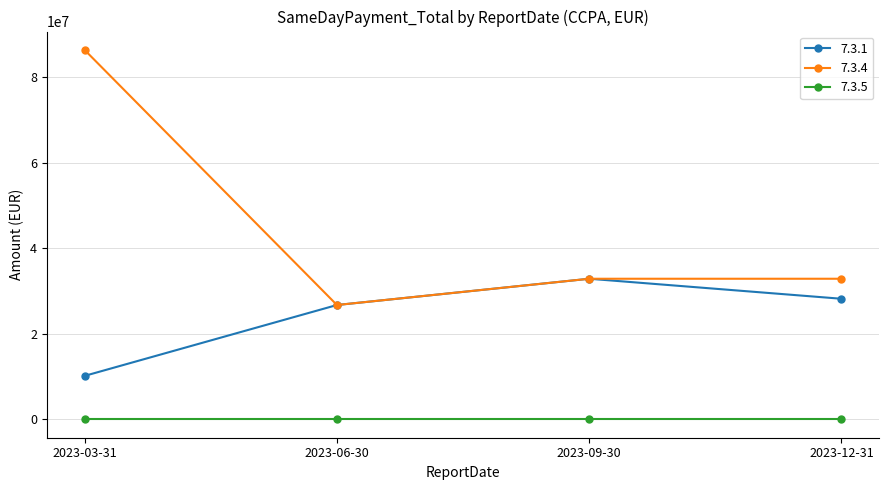

At 2023-03-31, list the series in order from largest to smallest.

7.3.4, 7.3.1, 7.3.5